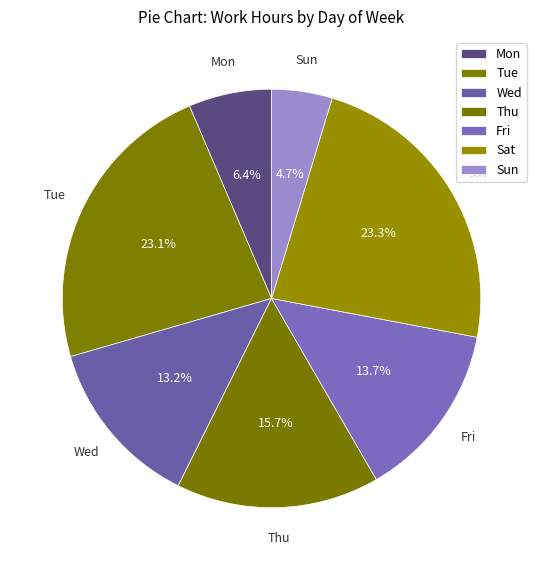

Is there any slice that represents more than half of the pie?

No